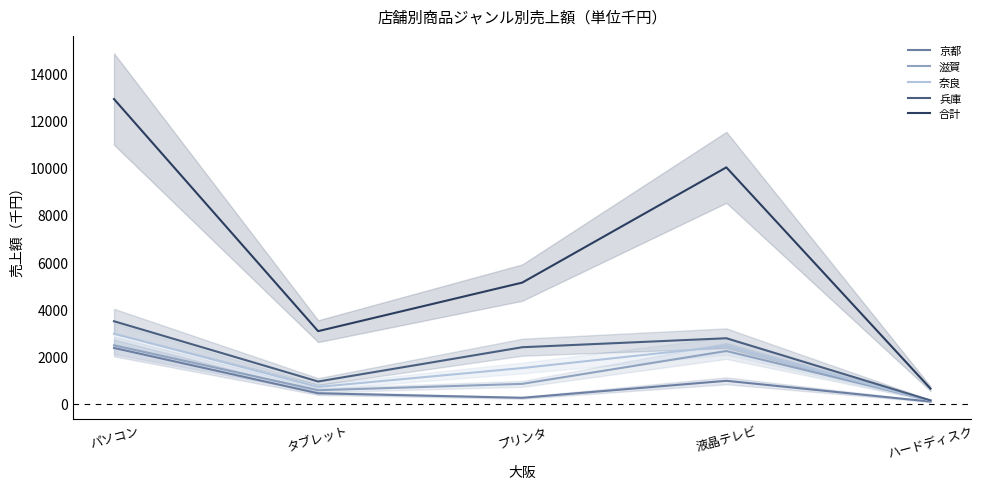

What is the label of the 4th point from the right?

タブレット